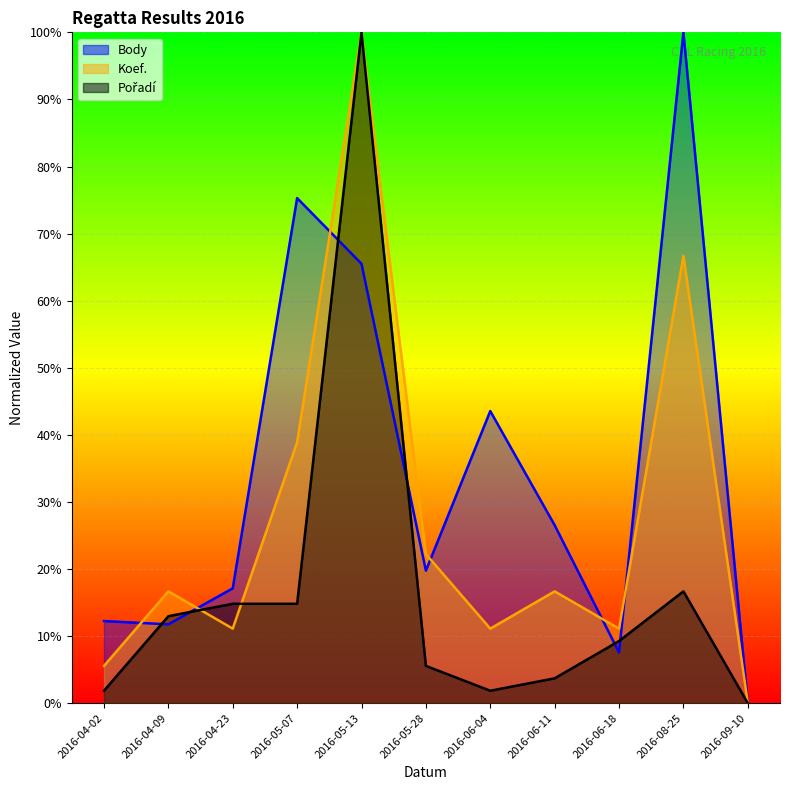

Reading left to right, extract all data points from this chart.

Body: 2016-04-02=12.2	2016-04-09=11.8	2016-04-23=17.1	2016-05-07=75.3	2016-05-13=65.5	2016-05-28=19.8	2016-06-04=43.5	2016-06-11=26.5	2016-06-18=7.6	2016-08-25=100.0	2016-09-10=0.0
Koef.: 2016-04-02=5.6	2016-04-09=16.7	2016-04-23=11.1	2016-05-07=38.9	2016-05-13=100.0	2016-05-28=22.2	2016-06-04=11.1	2016-06-11=16.7	2016-06-18=11.1	2016-08-25=66.7	2016-09-10=0.0
Pořadí: 2016-04-02=1.9	2016-04-09=13.0	2016-04-23=14.8	2016-05-07=14.8	2016-05-13=100.0	2016-05-28=5.6	2016-06-04=1.9	2016-06-11=3.7	2016-06-18=9.3	2016-08-25=16.7	2016-09-10=0.0